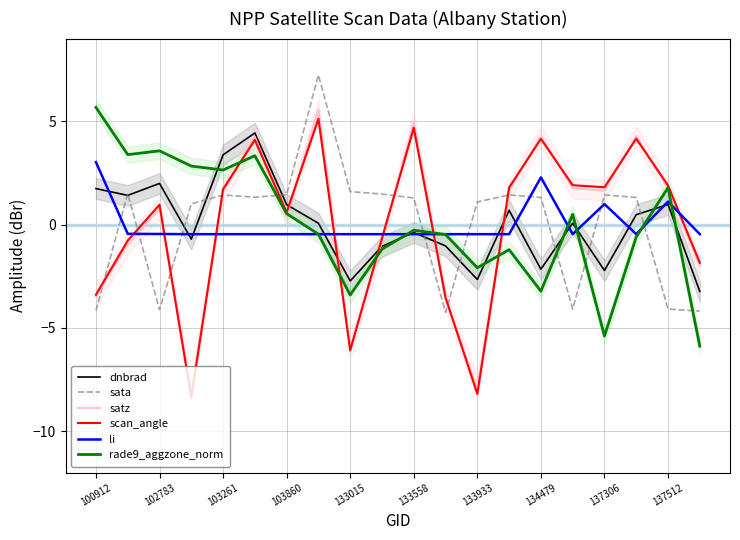

How many data points in dnbrad are less than 0?

9